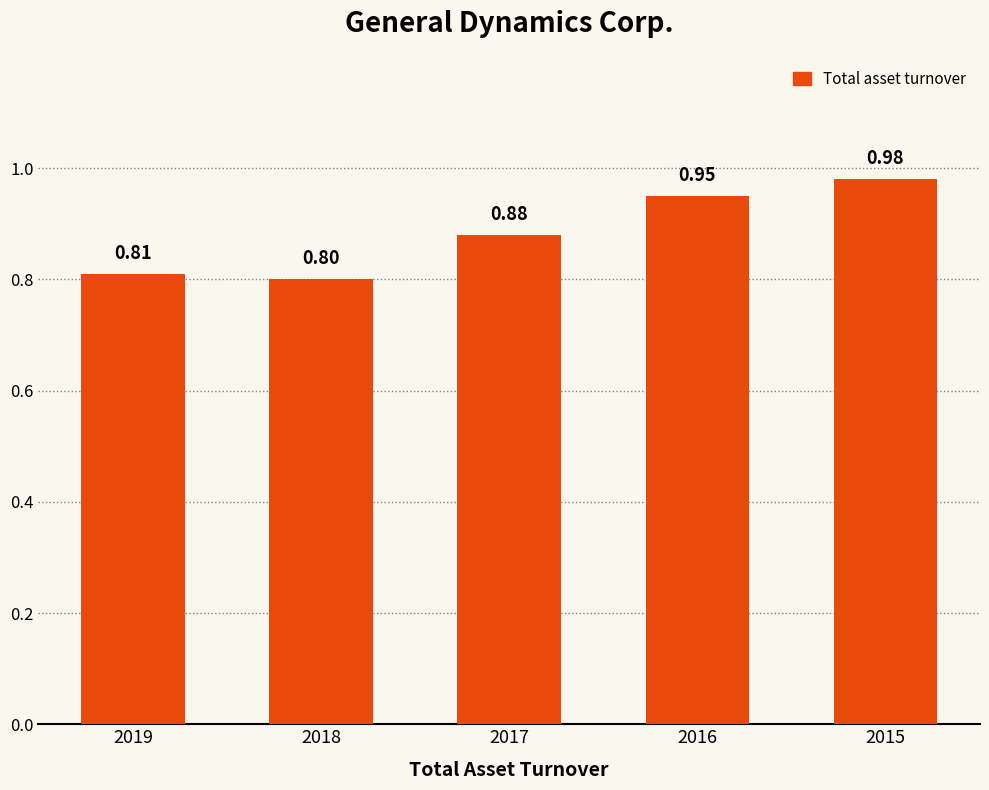

What value does the data have at 2019?

0.8